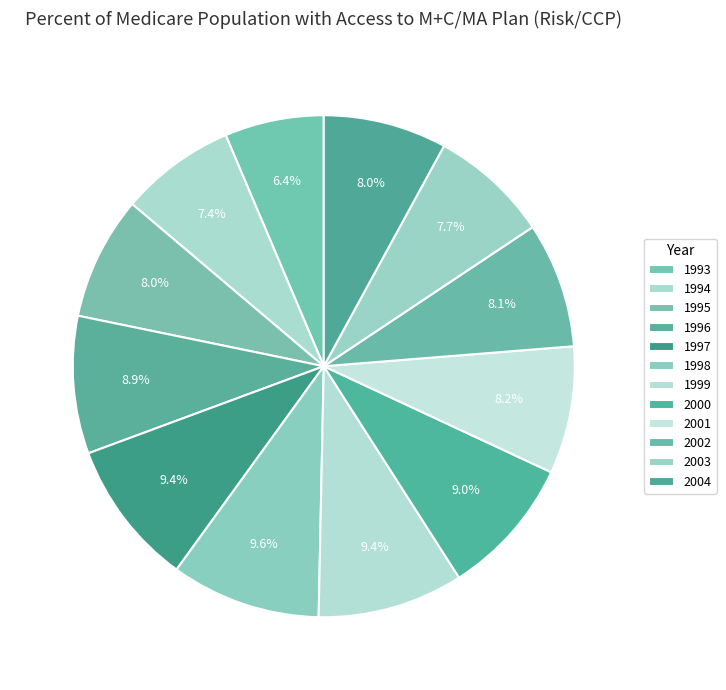

How many segments does this pie chart have?

12